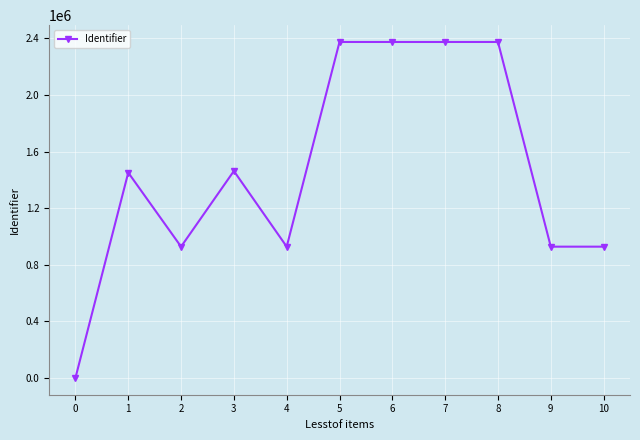

What is the maximum value shown in the chart?

2374224